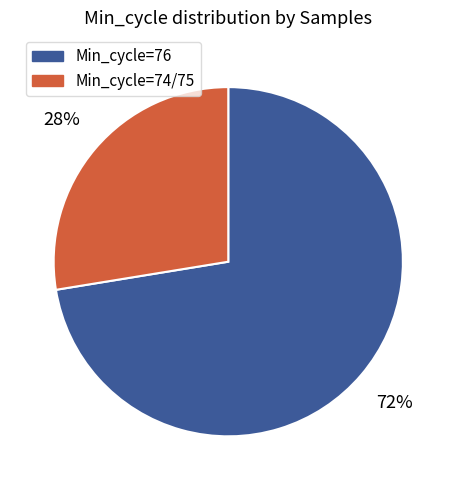

To the nearest percent, what percentage of the pie is Min_cycle=76?

72%